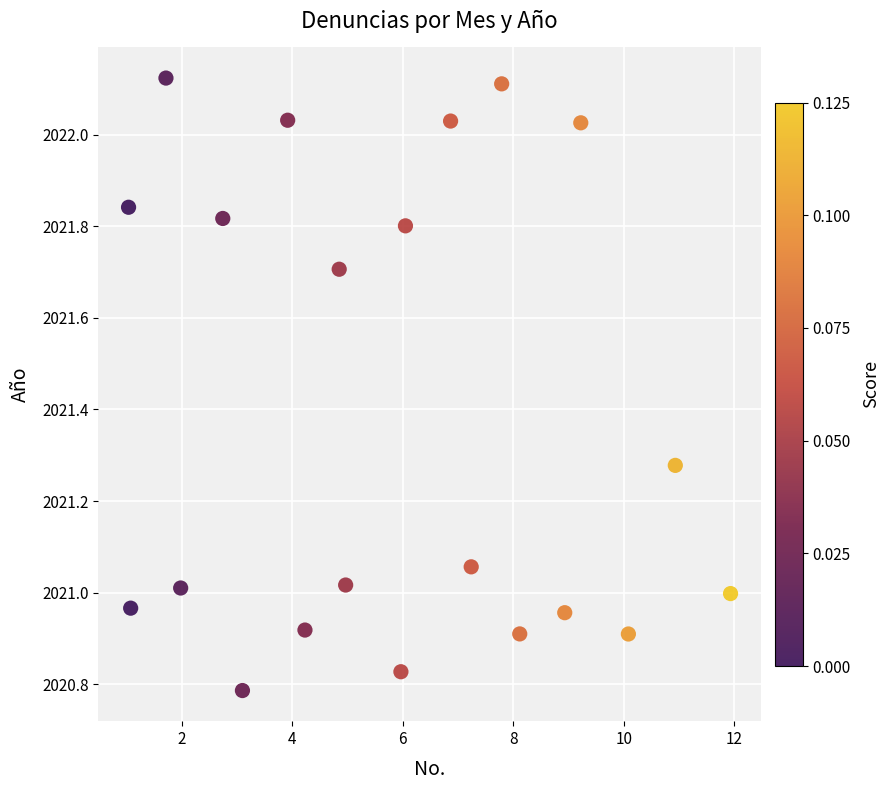

What is the range of Y values (max minus min)?

1.3